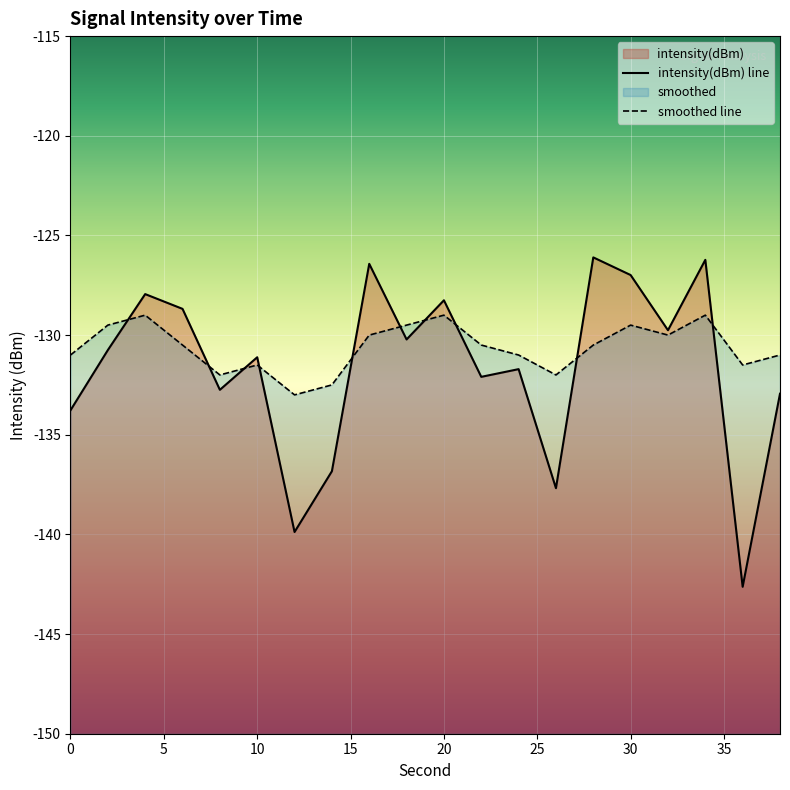

How many data points in smoothed are above -130?

6